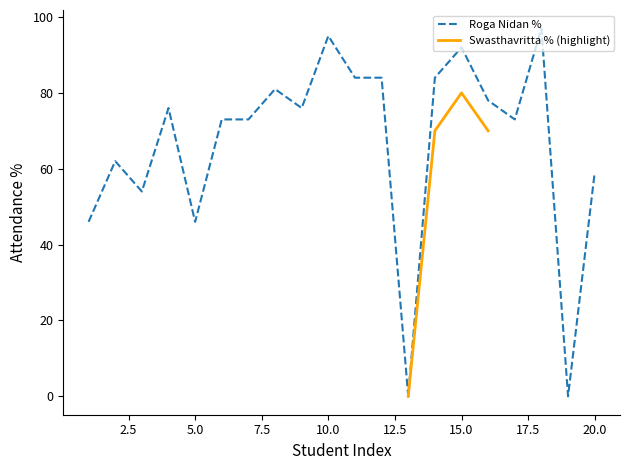

Reading left to right, transcribe all the data shown in this chart.

1=46	2=62	3=54	4=76	5=46	6=73	7=73	8=81	9=76	10=95	11=84	12=84	13=0	14=84	15=92	16=78	17=73	18=97	19=0	20=59